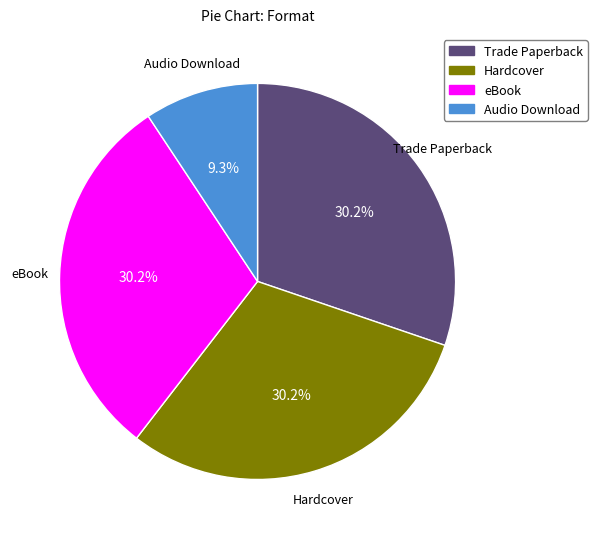

Is it true that Audio Download is 9% of the pie?

True